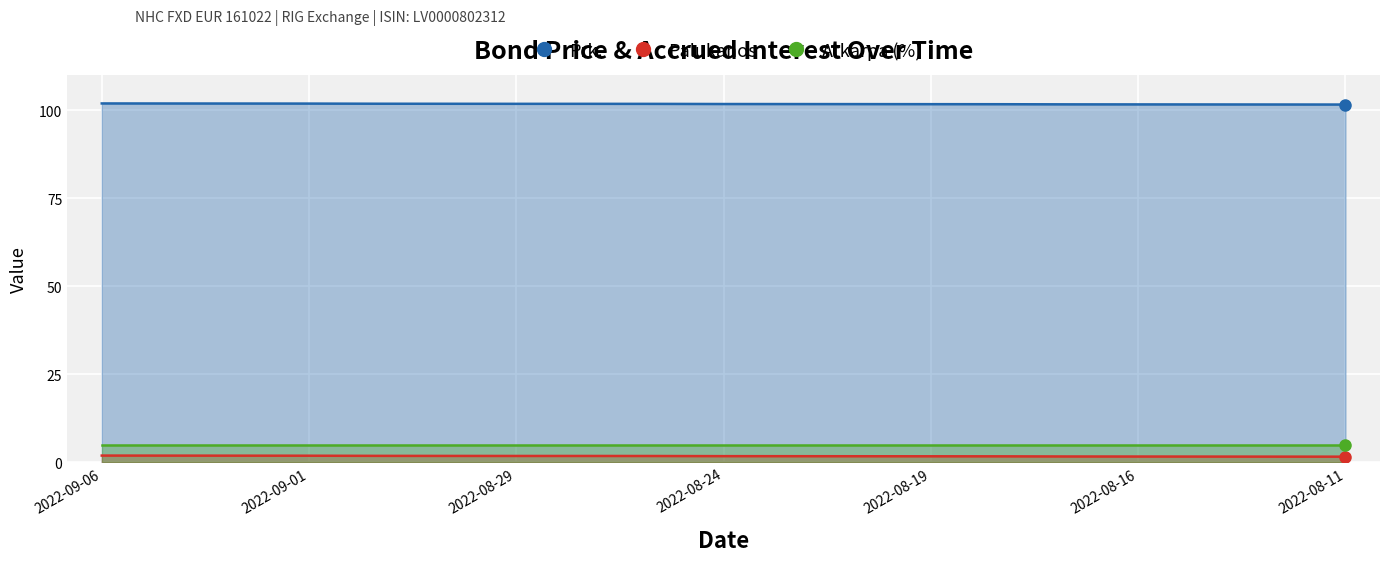

What is the total value across all series at 2022-08-31?

103.7